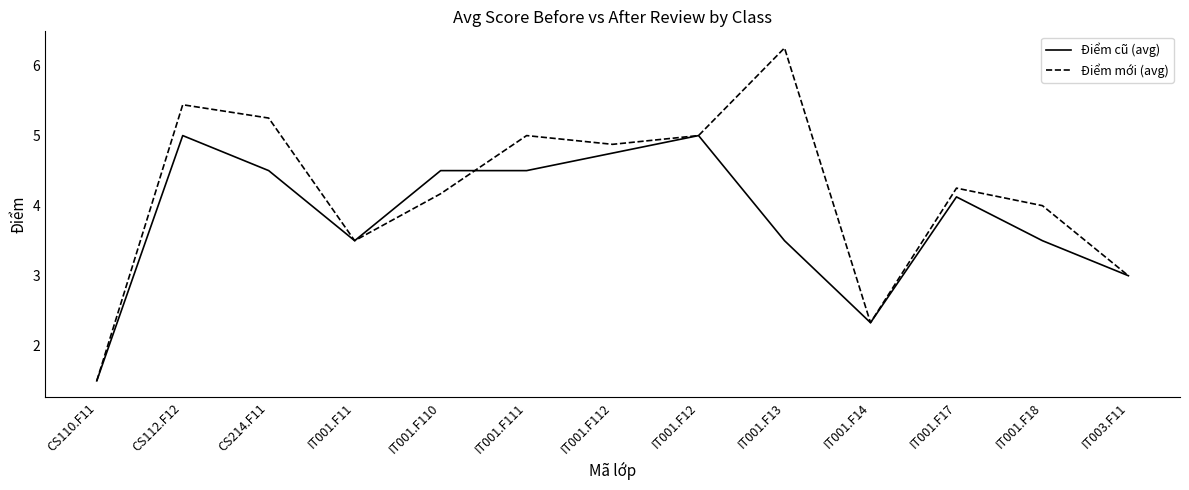

What is the minimum value shown in the chart?

1.5